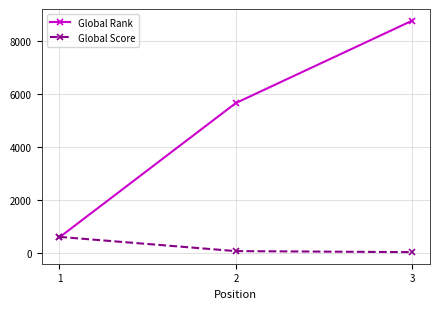

What value does the Global Rank series have at 3, to the nearest 10?

8760